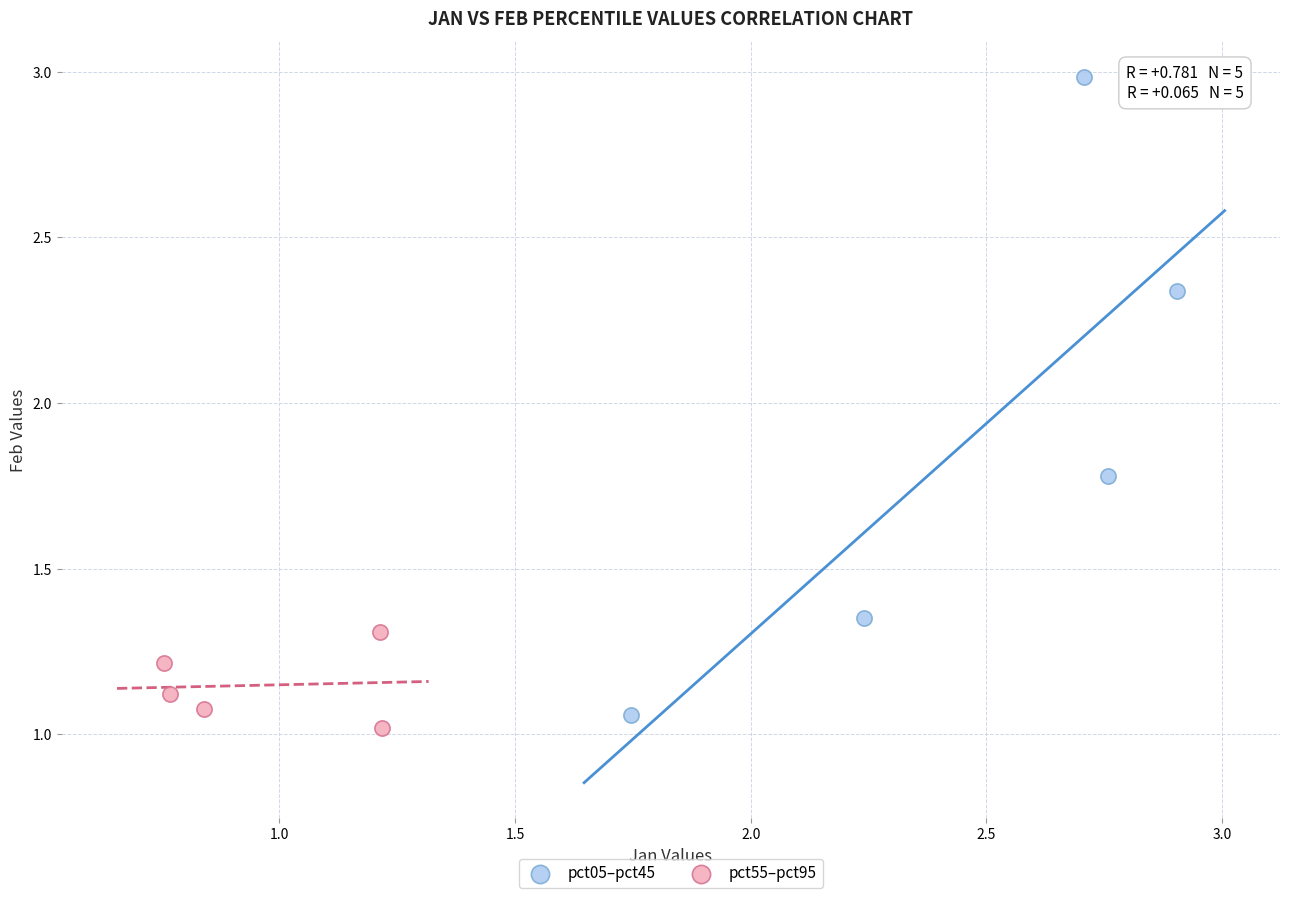

What are all the series names shown in the legend?

pct05–pct45, pct55–pct95